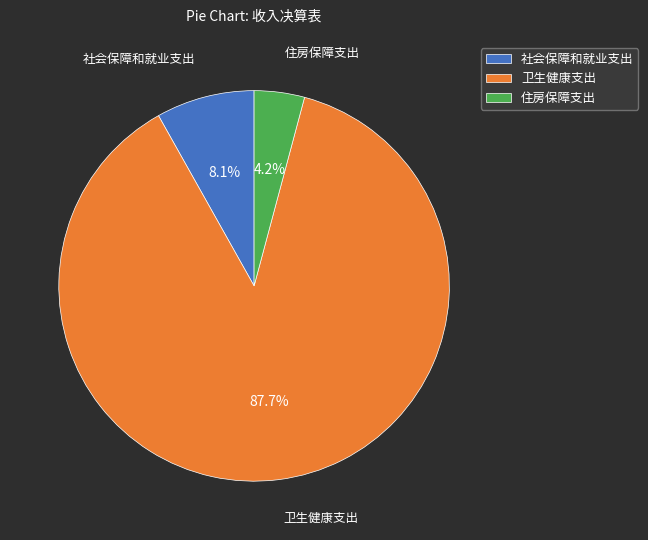

Between 住房保障支出 and 社会保障和就业支出, which is larger?

社会保障和就业支出